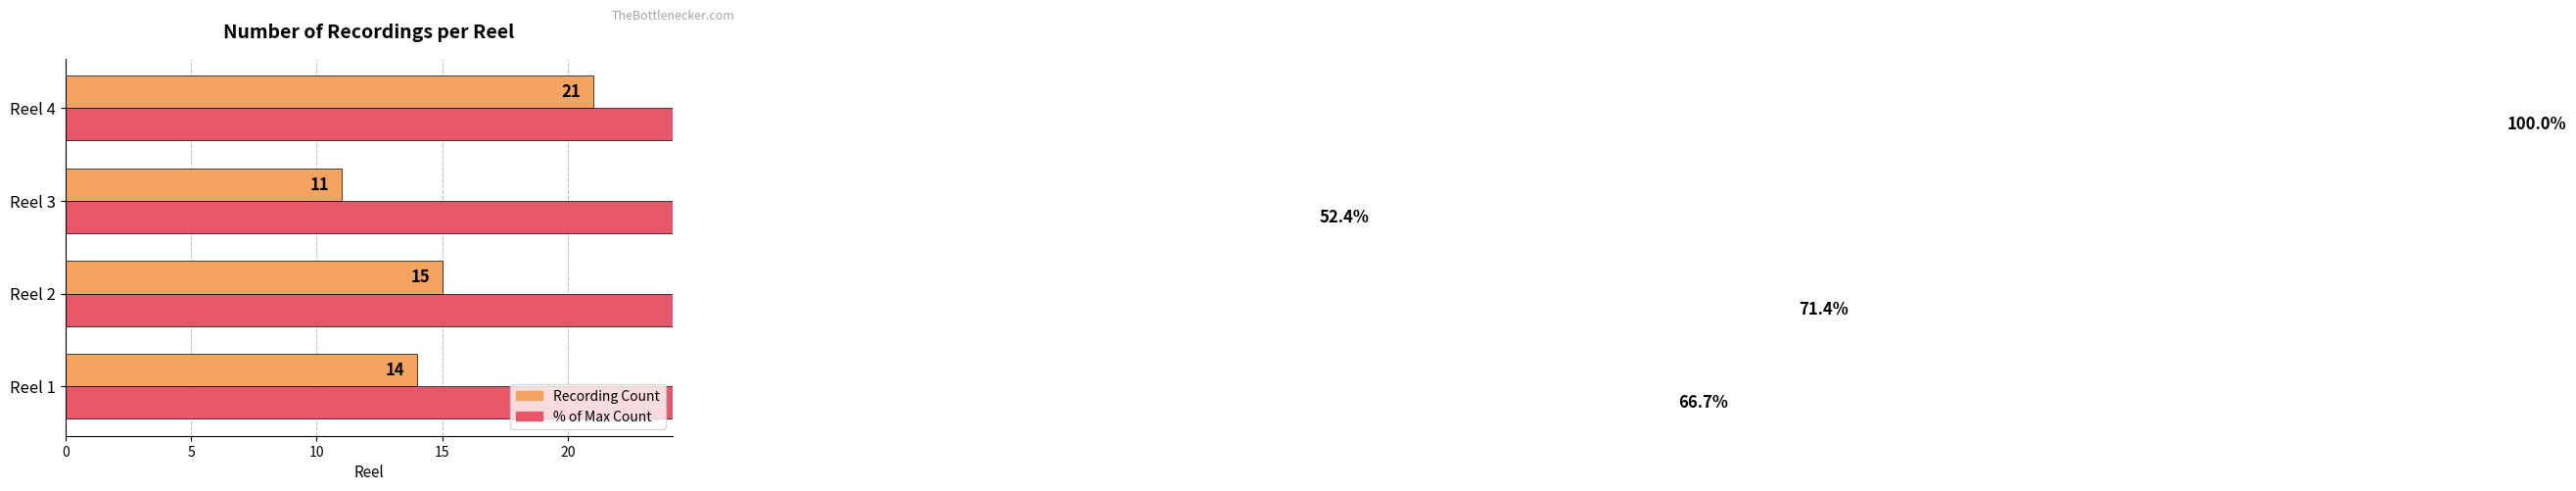

Is it true that % of Max Count equals 56.2 at Reel 4?

False